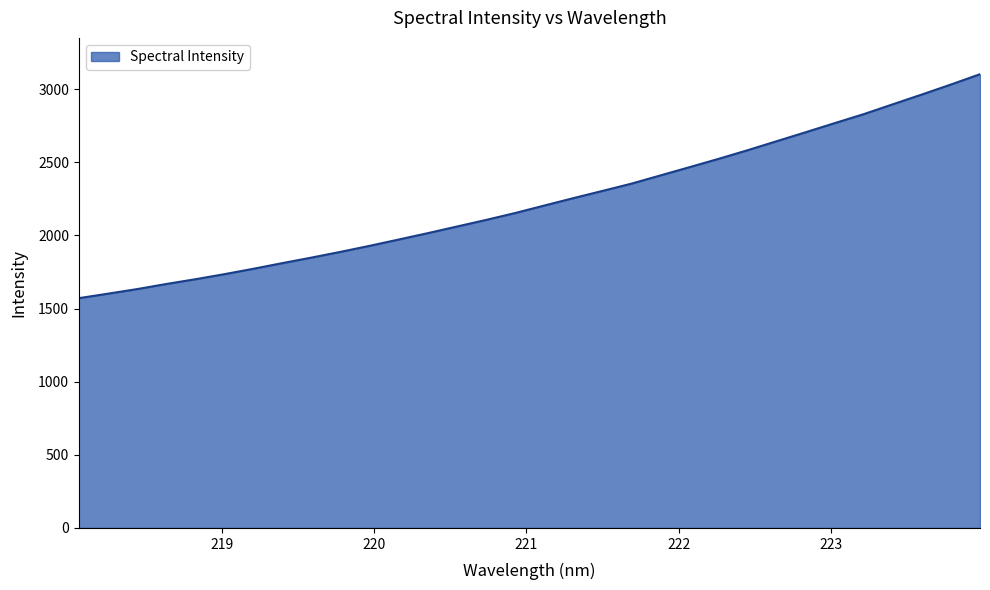

What is the difference between the maximum and minimum values?

1530.9